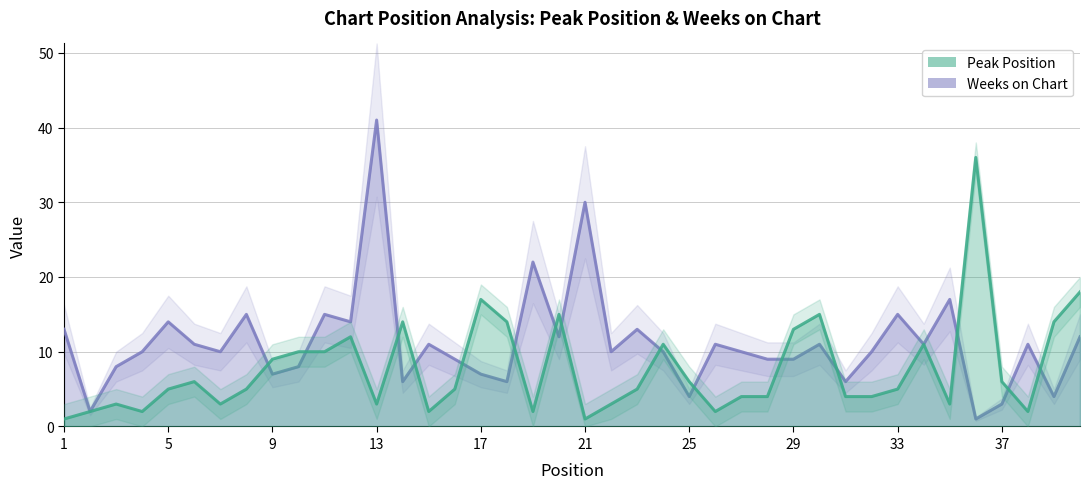

Is the value of Weeks on Chart at 28 greater than the value of Peak Position at 31?

Yes